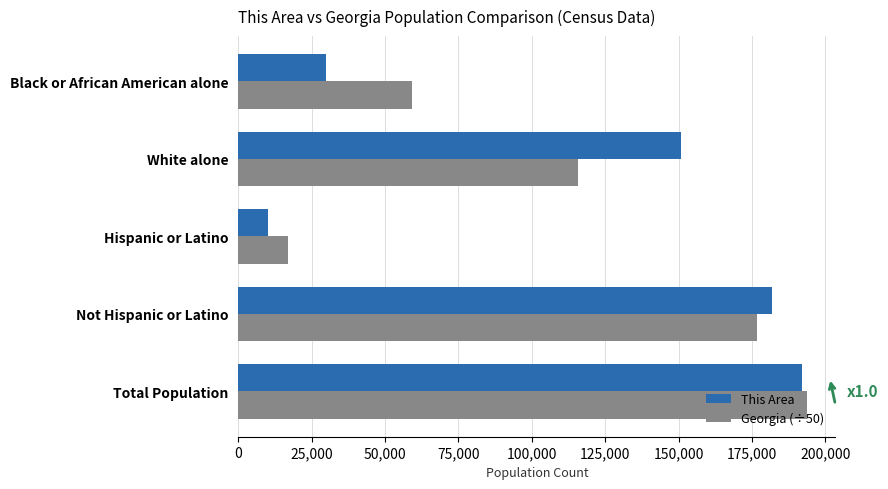

List the labels in order of Georgia (÷50) value, smallest first.

Hispanic or Latino, Black or African American alone, White alone, Not Hispanic or Latino, Total Population